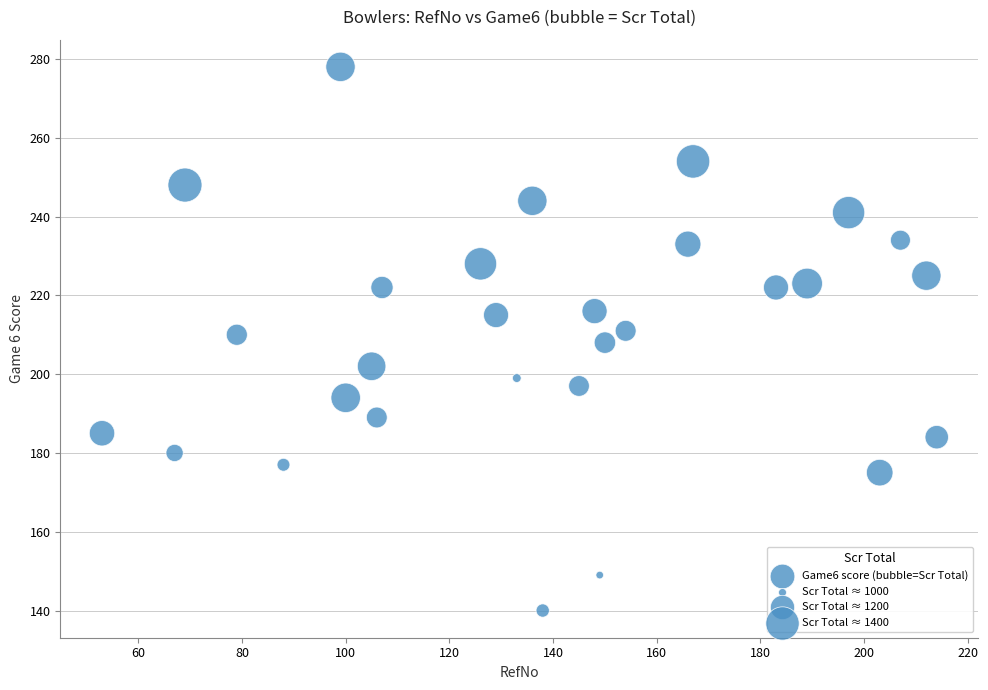

What is the range of Y values (max minus min)?

138